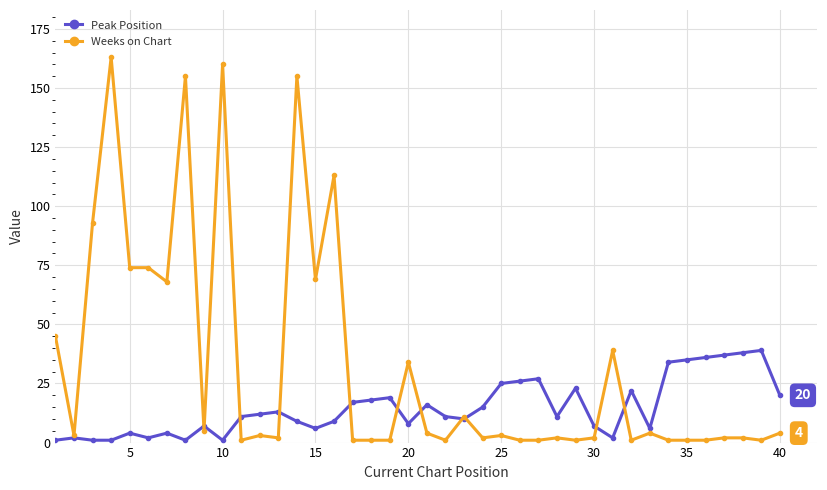

Reading left to right, extract all data points from this chart.

Peak Position: 1	2	1	1	4	2	4	1	7	1	11	12	13	9	6	9	17	18	19	8	16	11	10	15	25	26	27	11	23	7	2	22	6	34	35	36	37	38	39	20
Weeks on Chart: 45	3	93	163	74	74	68	155	5	160	1	3	2	155	69	113	1	1	1	34	4	1	11	2	3	1	1	2	1	2	39	1	4	1	1	1	2	2	1	4